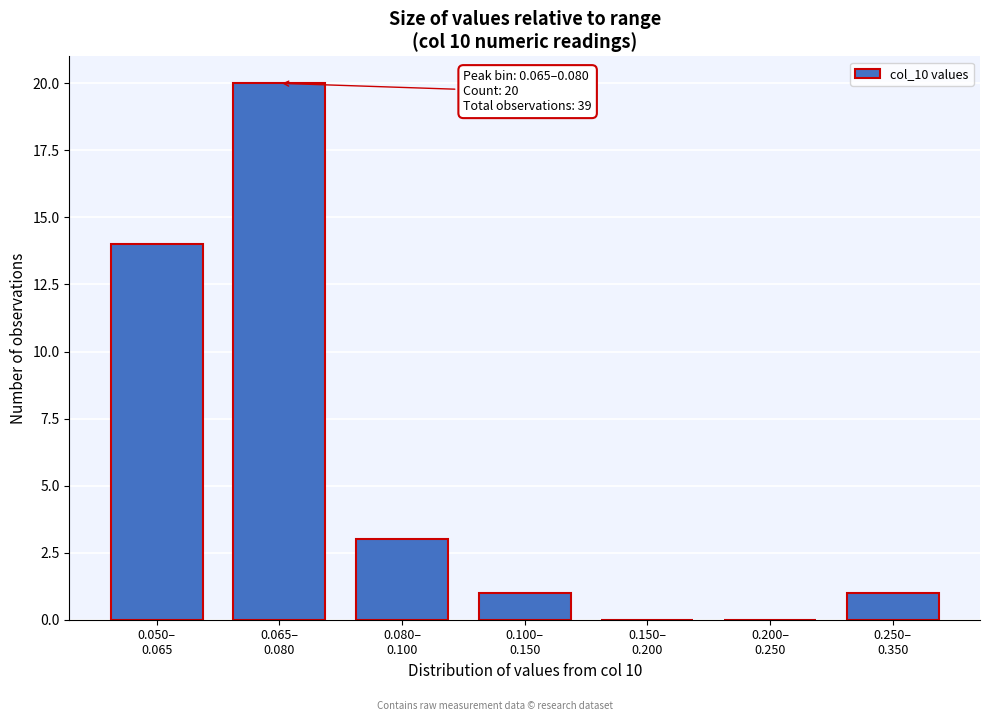

What is the sum of all values?

39